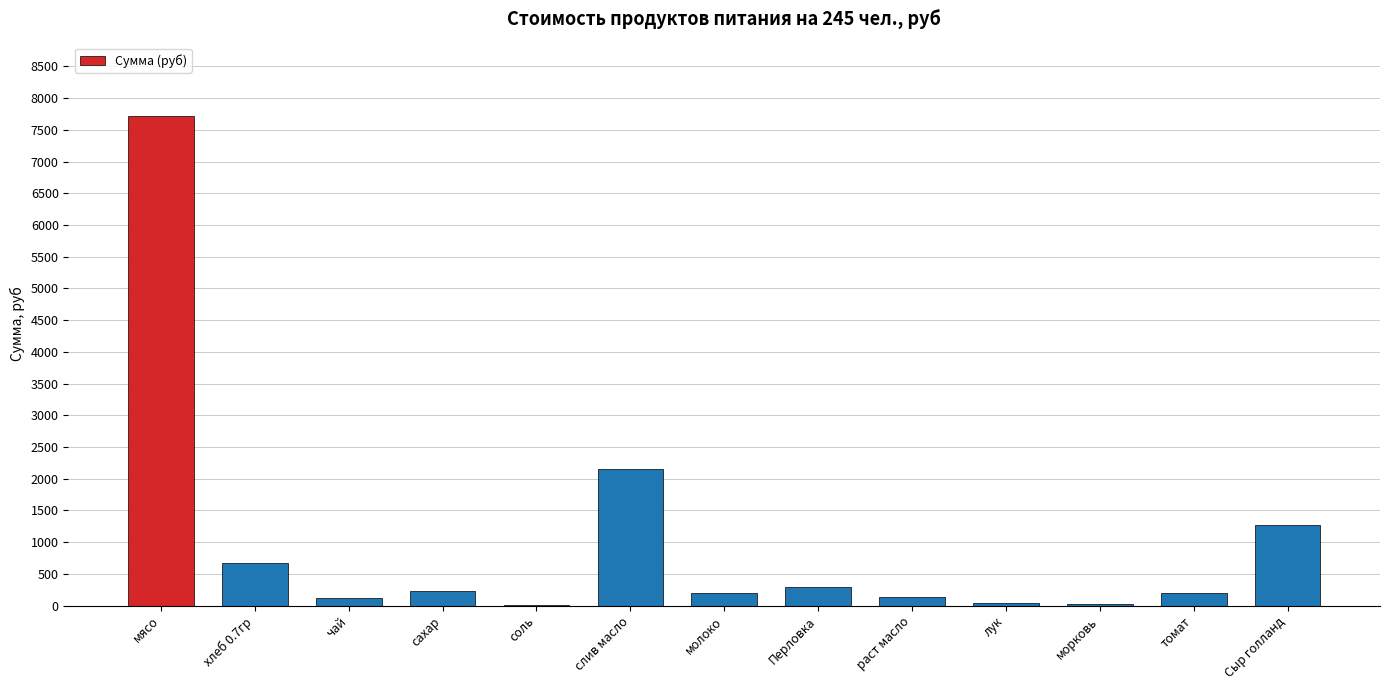

What is the ratio of the value at хлеб 0.7гр to the value at томат?

3.4